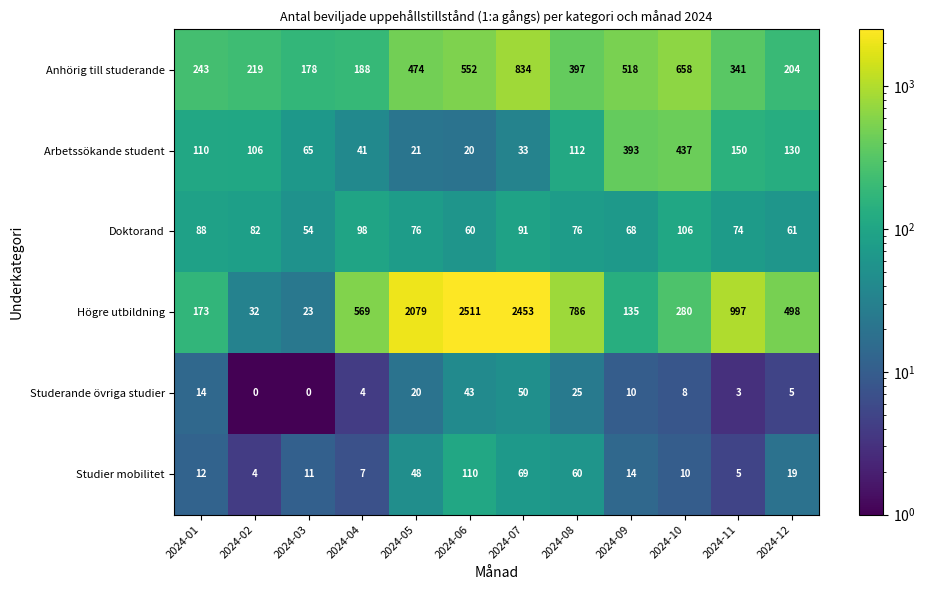

The value of Arbetssökande student at 2024-05 is 33. True or false?

False